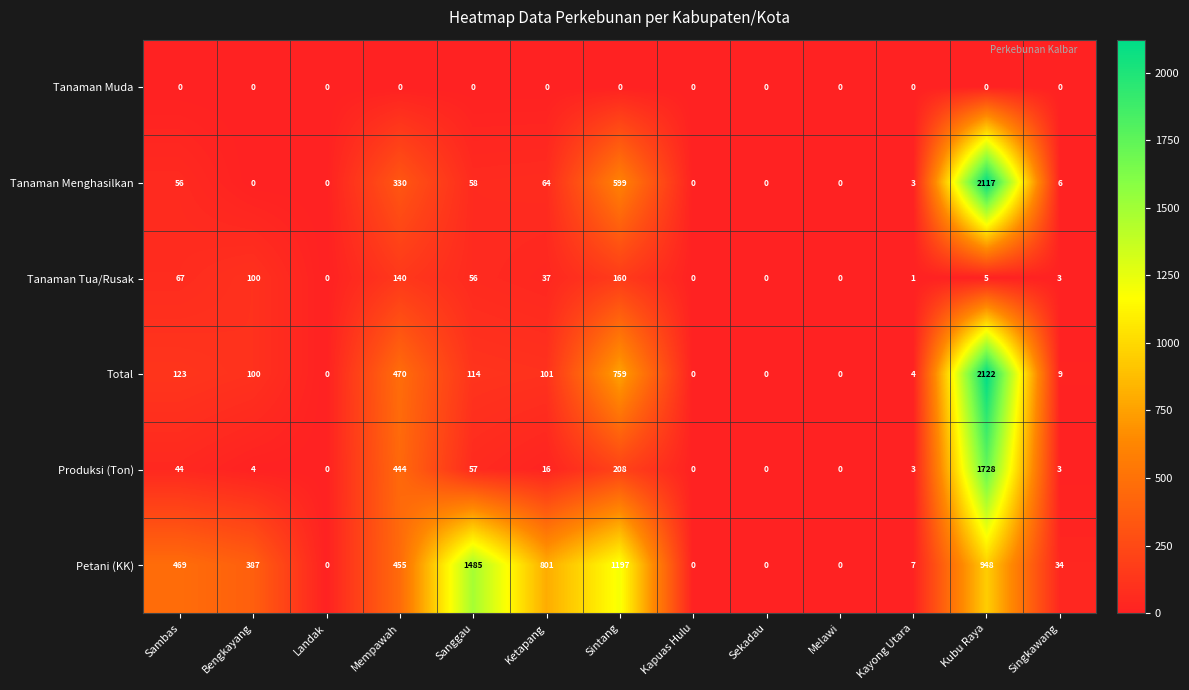

Which series has the widest spread of values?

Total